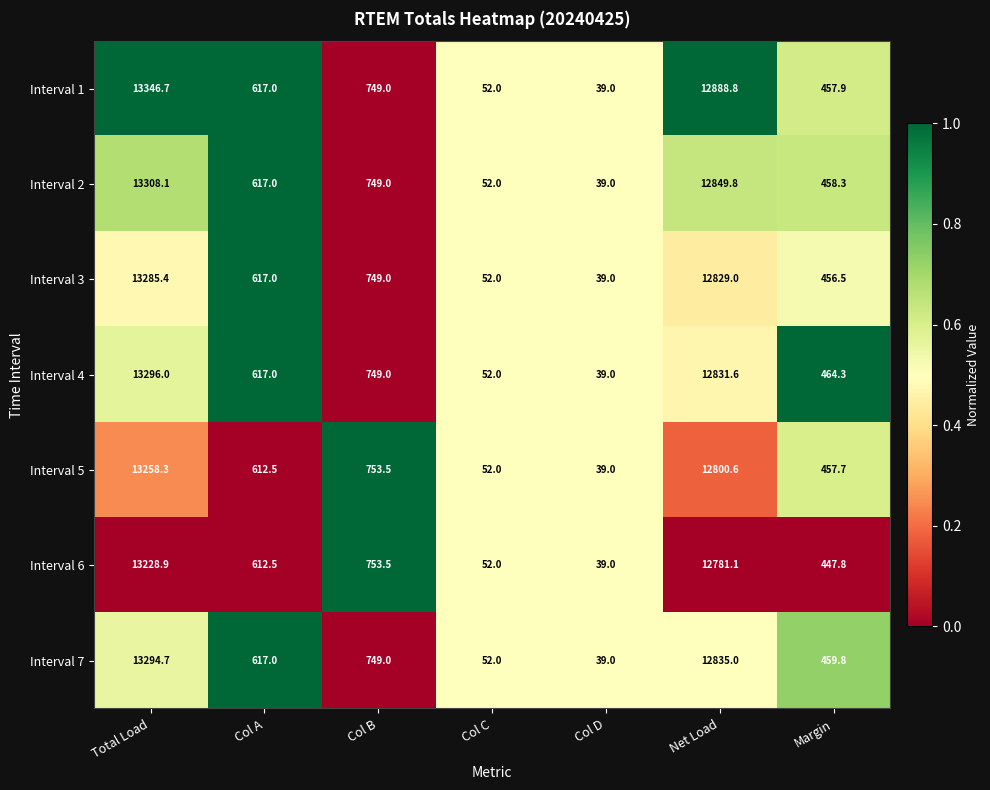

What is the total value across all series at Total Load?

93018.1